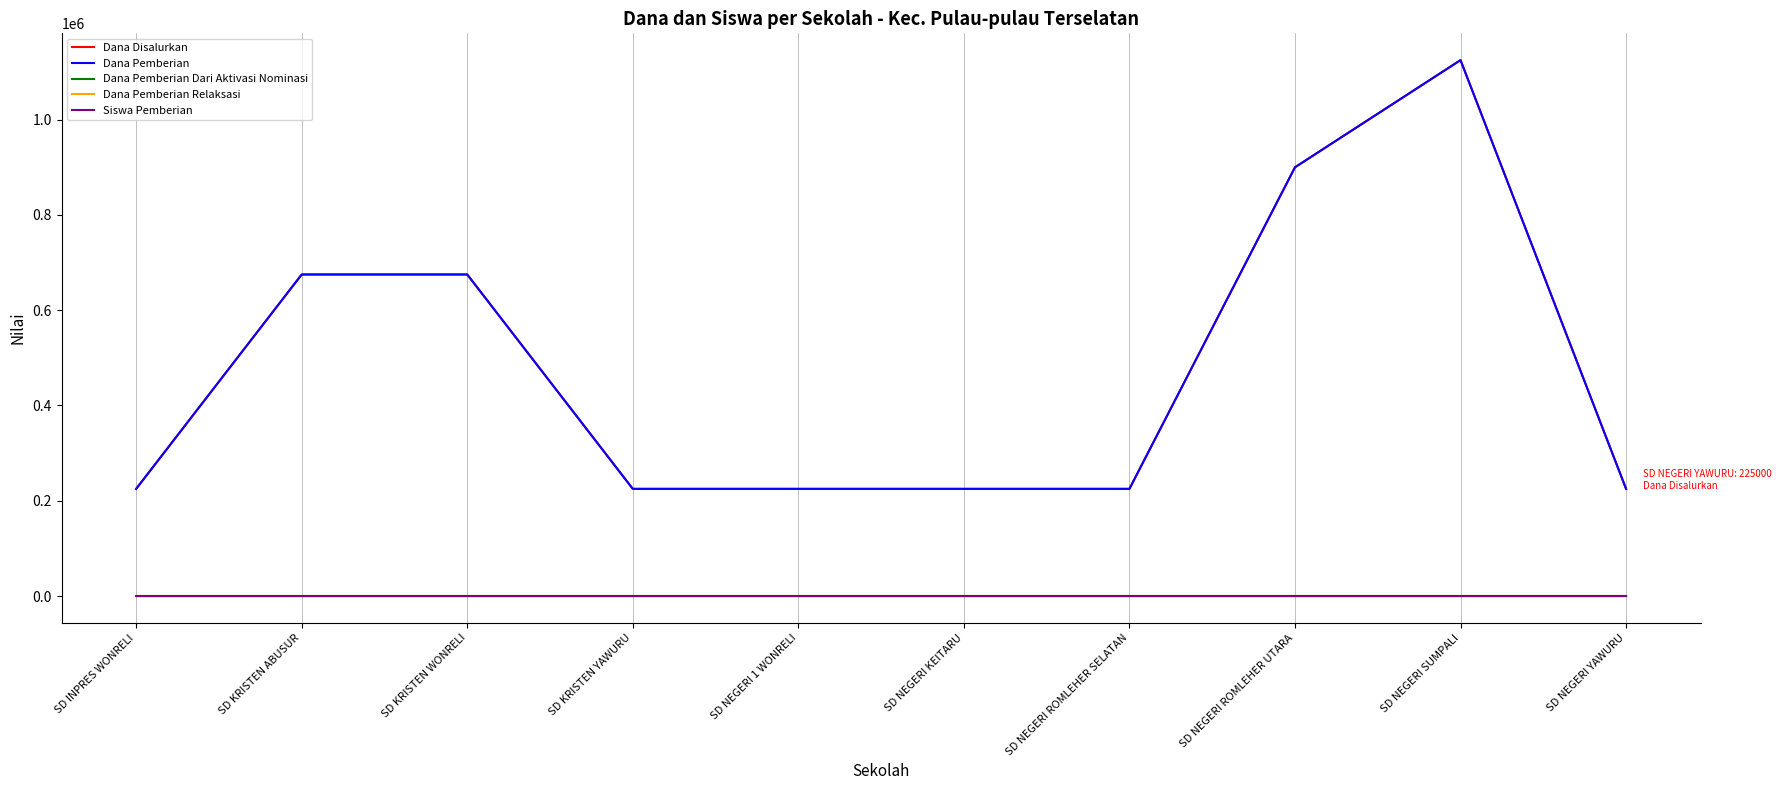

Where is the first local maximum for Siswa Pemberian?

SD NEGERI SUMPALI